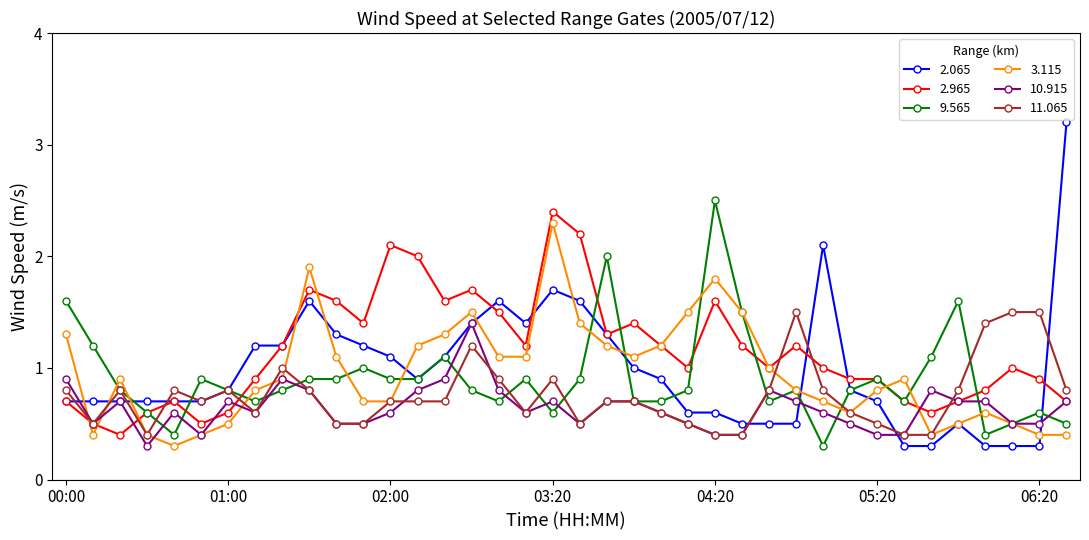

What is the value of the 2.065 point at the 16th from the left?

1.4